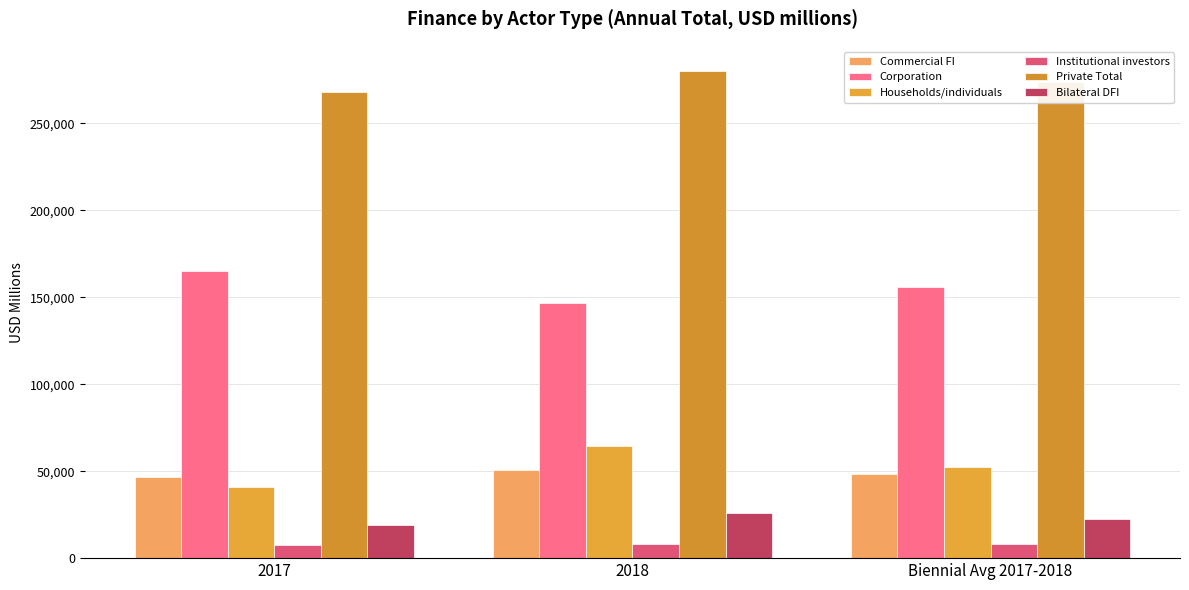

What is the label of the 3rd bar from the left?

Biennial Avg 2017-2018